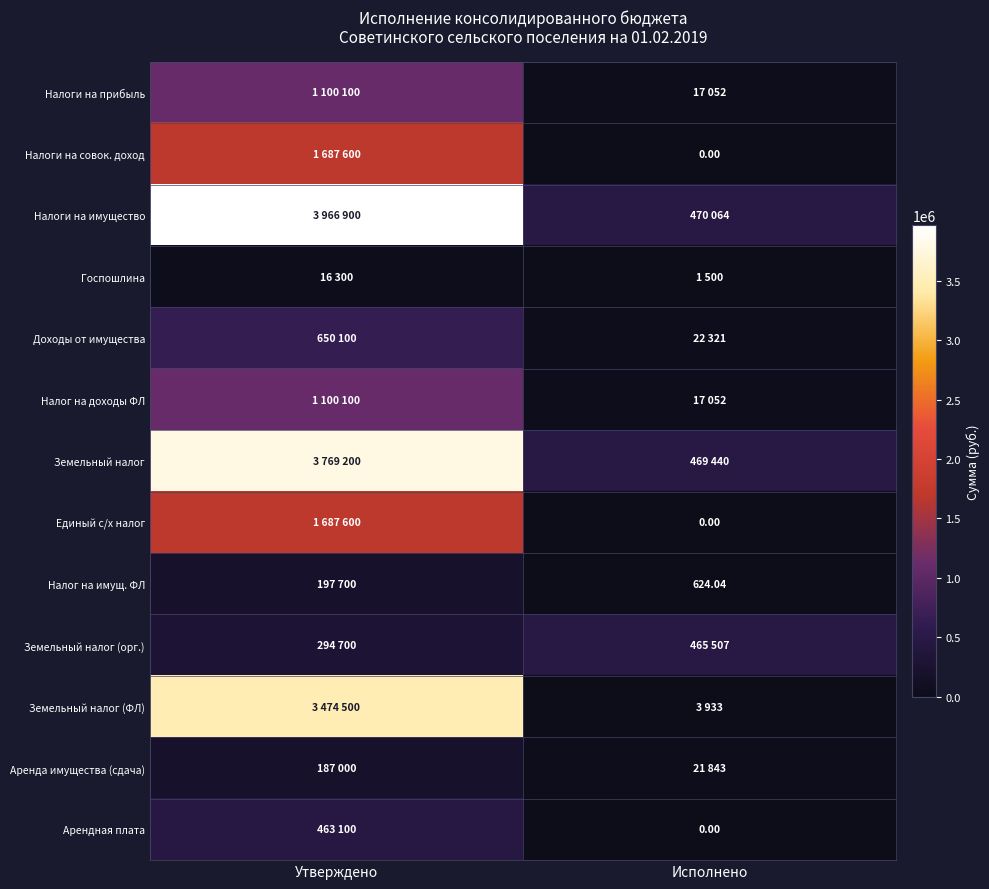

At how many categories does at least one series exceed 3054463?

1